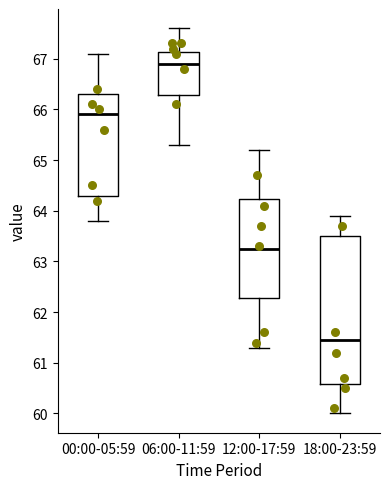

Comparing the boxes themselves (not the whiskers), which one is the tallest?

18:00-23:59